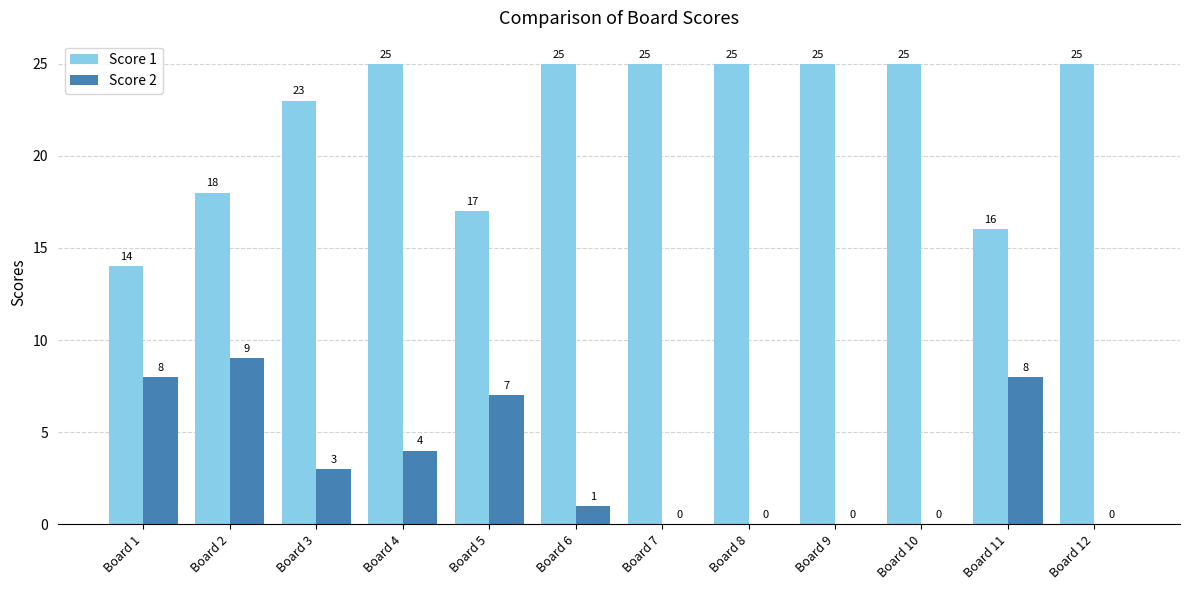

At which label is Score 2 closest to 4?

Board 4